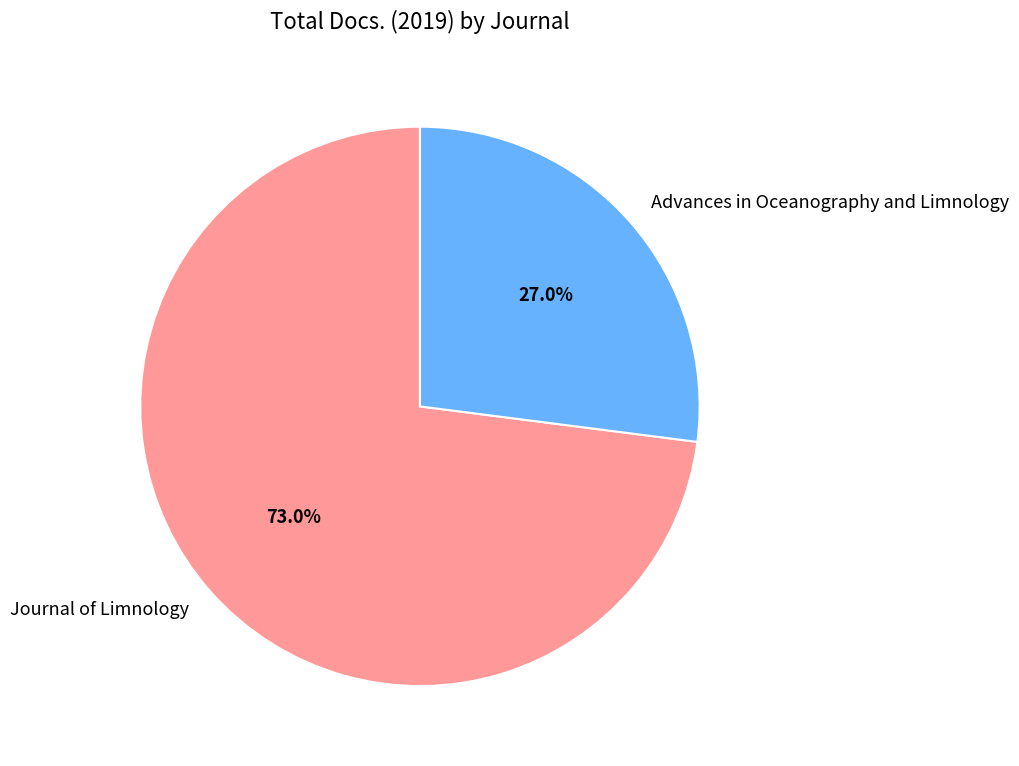

To the nearest percent, what portion does Journal of Limnology represent?

73%